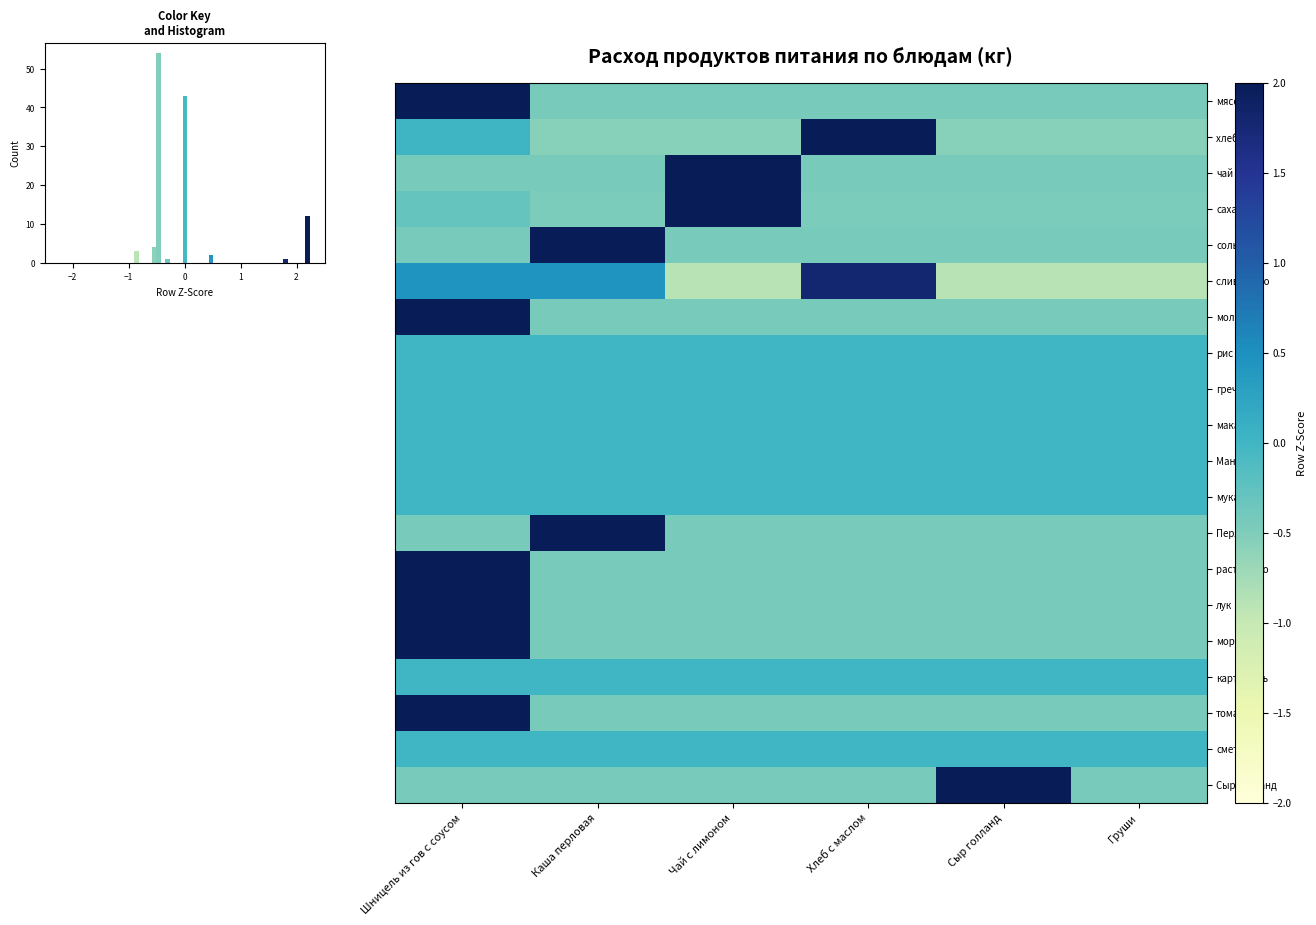

Is the value of хлеб 0.7гр at Каша перловая greater than the value of Перловка at Чай с лимоном?

No